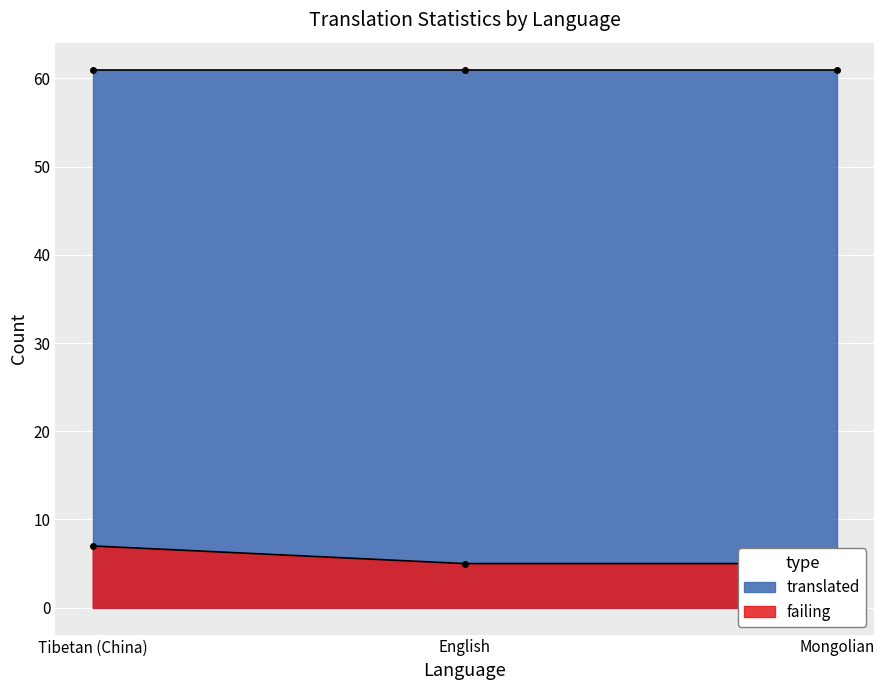

What position from the right is Tibetan (China)?

3